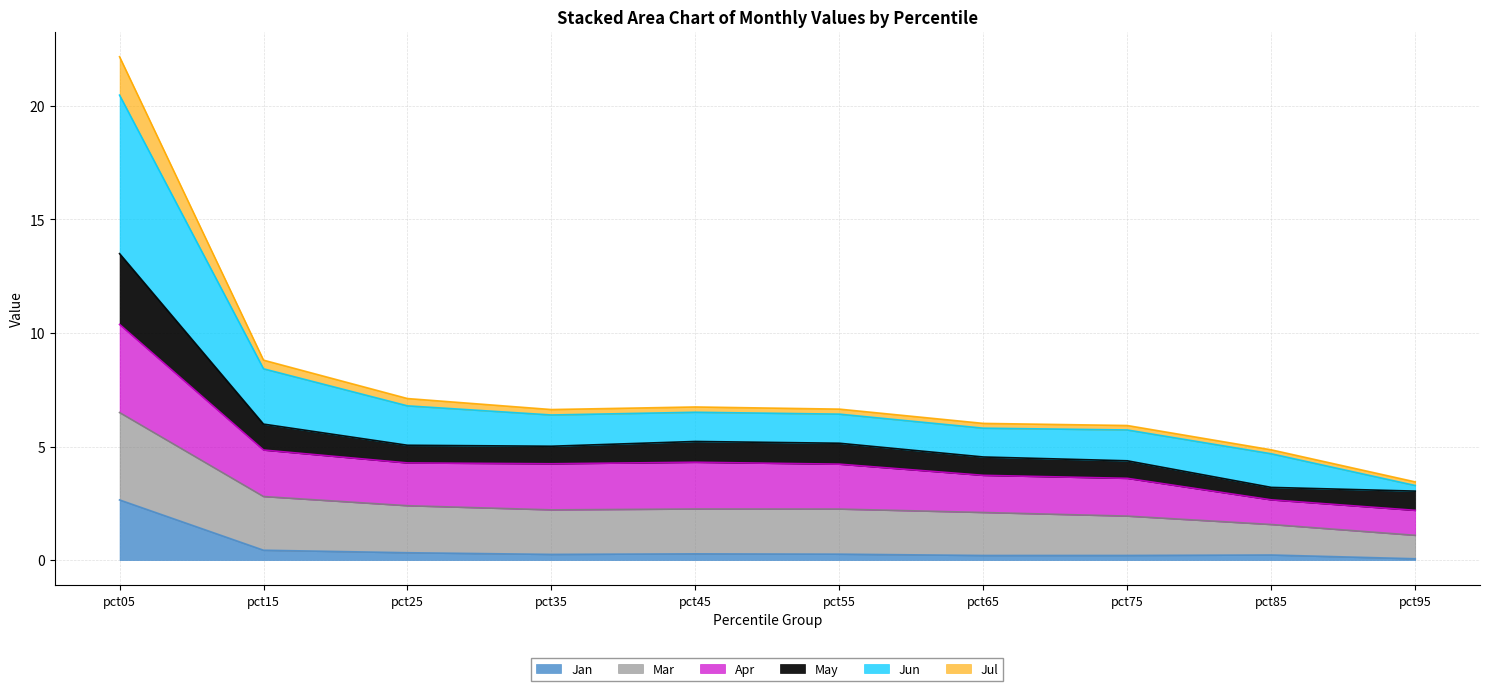

At which category does Jul reach its first local valley?

pct35